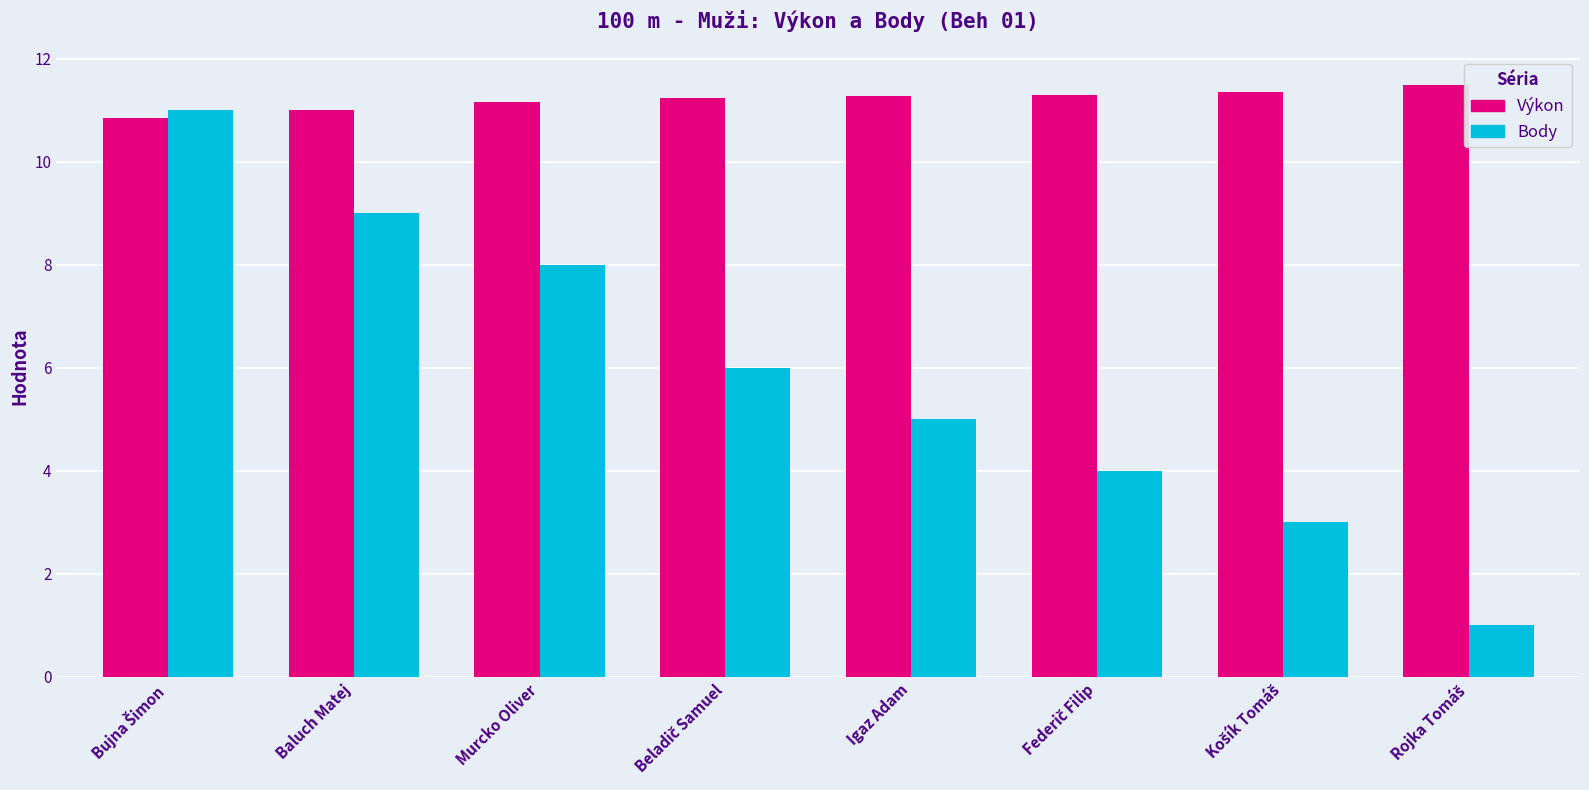

Rank the series by their maximum value, from highest to lowest.

Výkon, Body